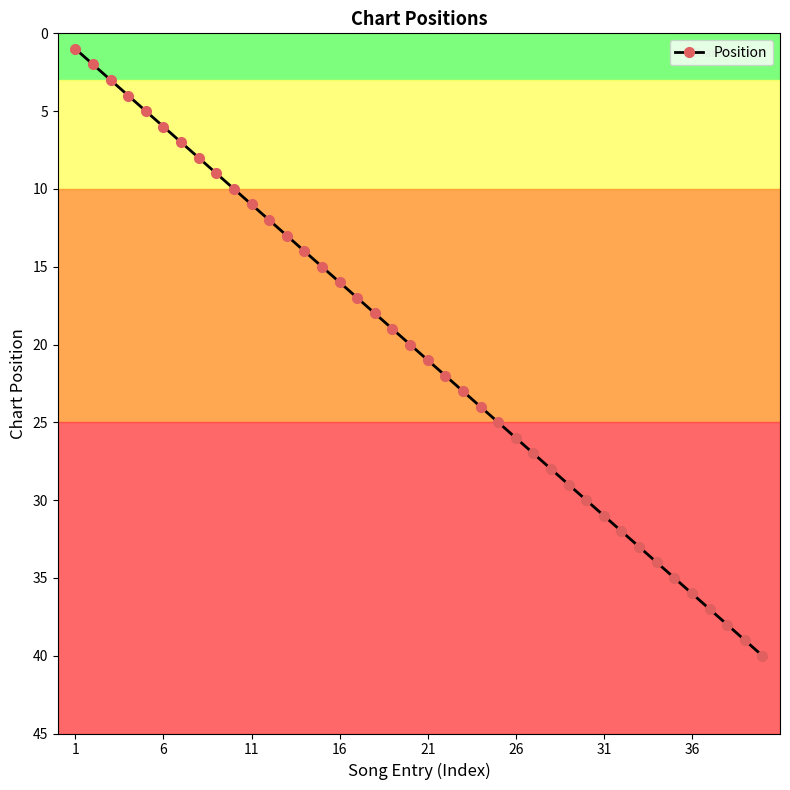

Reading left to right, what are all the values shown in this chart?

1	2	3	4	5	6	7	8	9	10	11	12	13	14	15	16	17	18	19	20	21	22	23	24	25	26	27	28	29	30	31	32	33	34	35	36	37	38	39	40